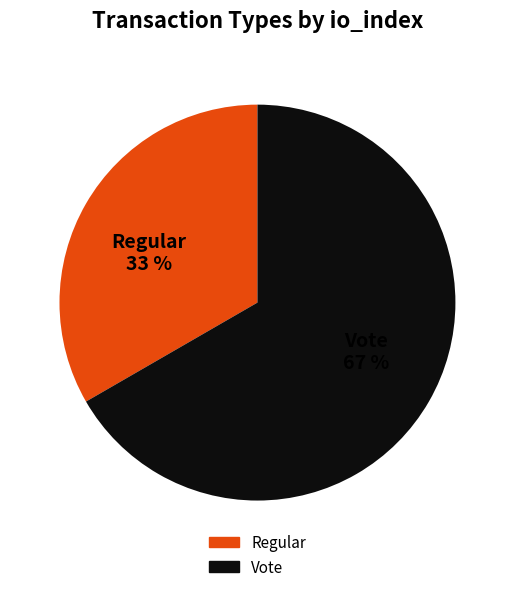

Combined, do Regular and Vote account for over 50%?

Yes